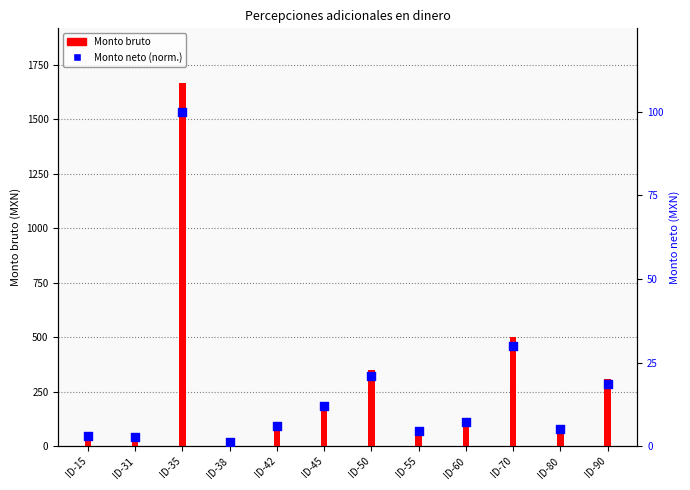

At which category is the sum across all series the highest?

ID-35